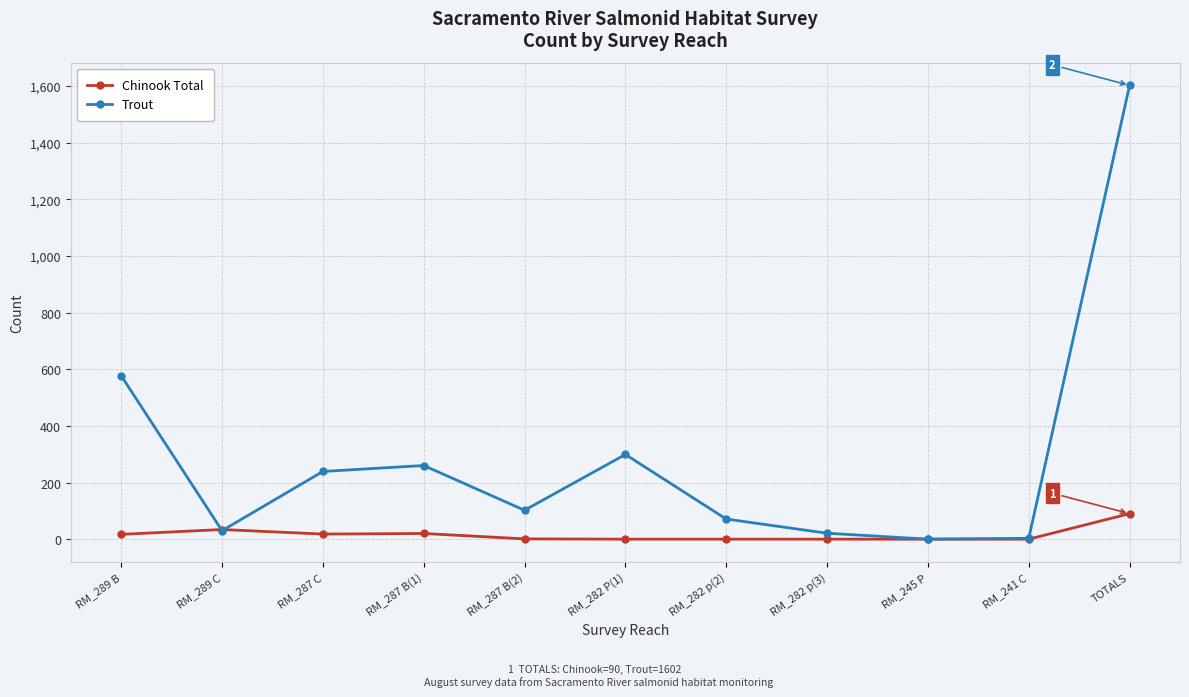

What position from the left is TOTALS?

11